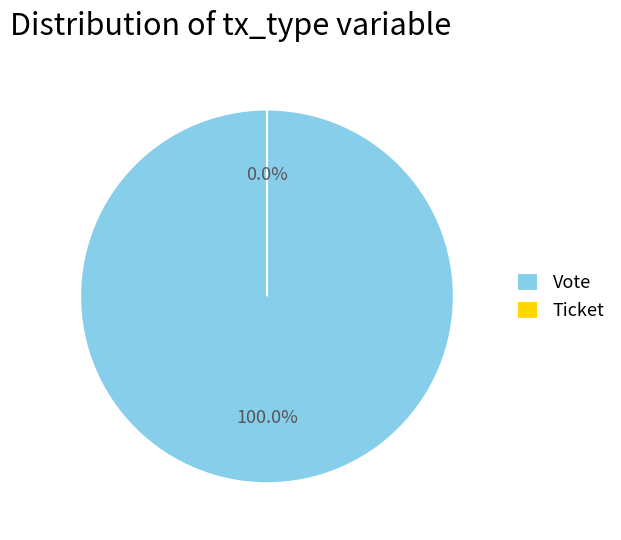

To the nearest percent, what percentage of the pie is Vote?

100%